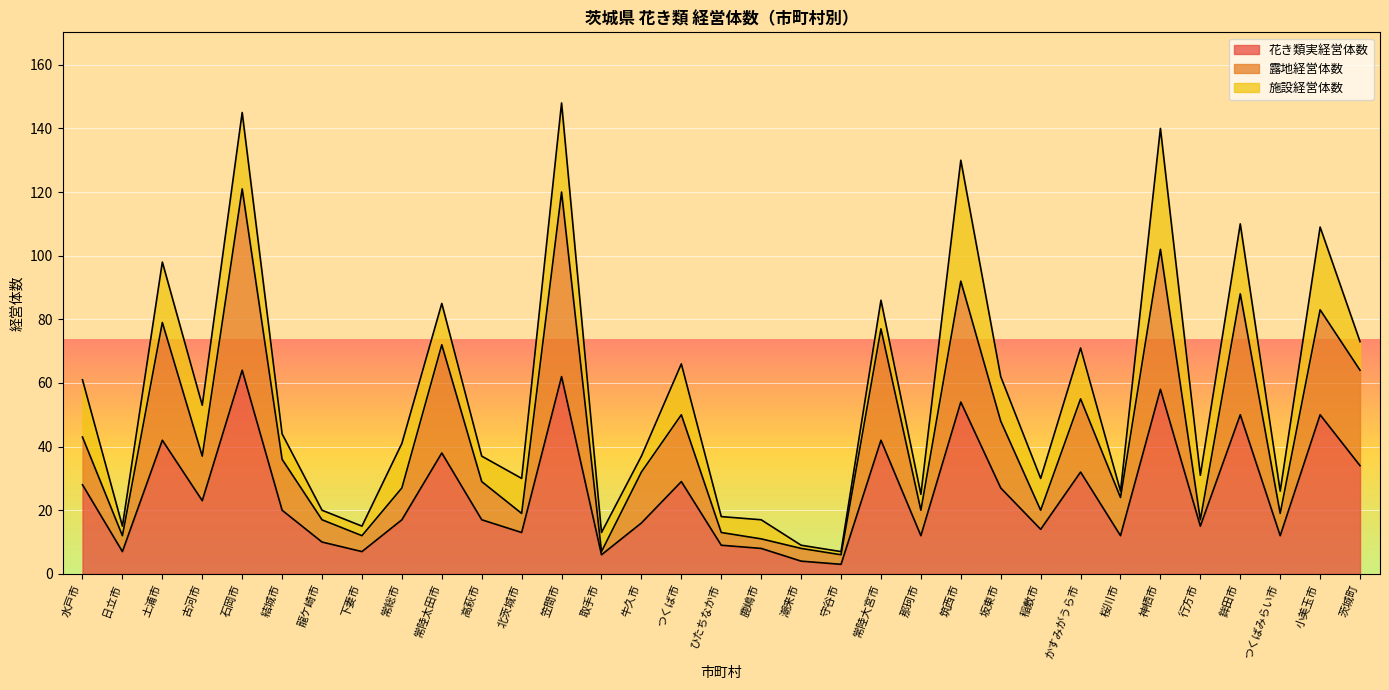

True or false: 花き類実経営体数 has more than 1 interior local peaks.

True